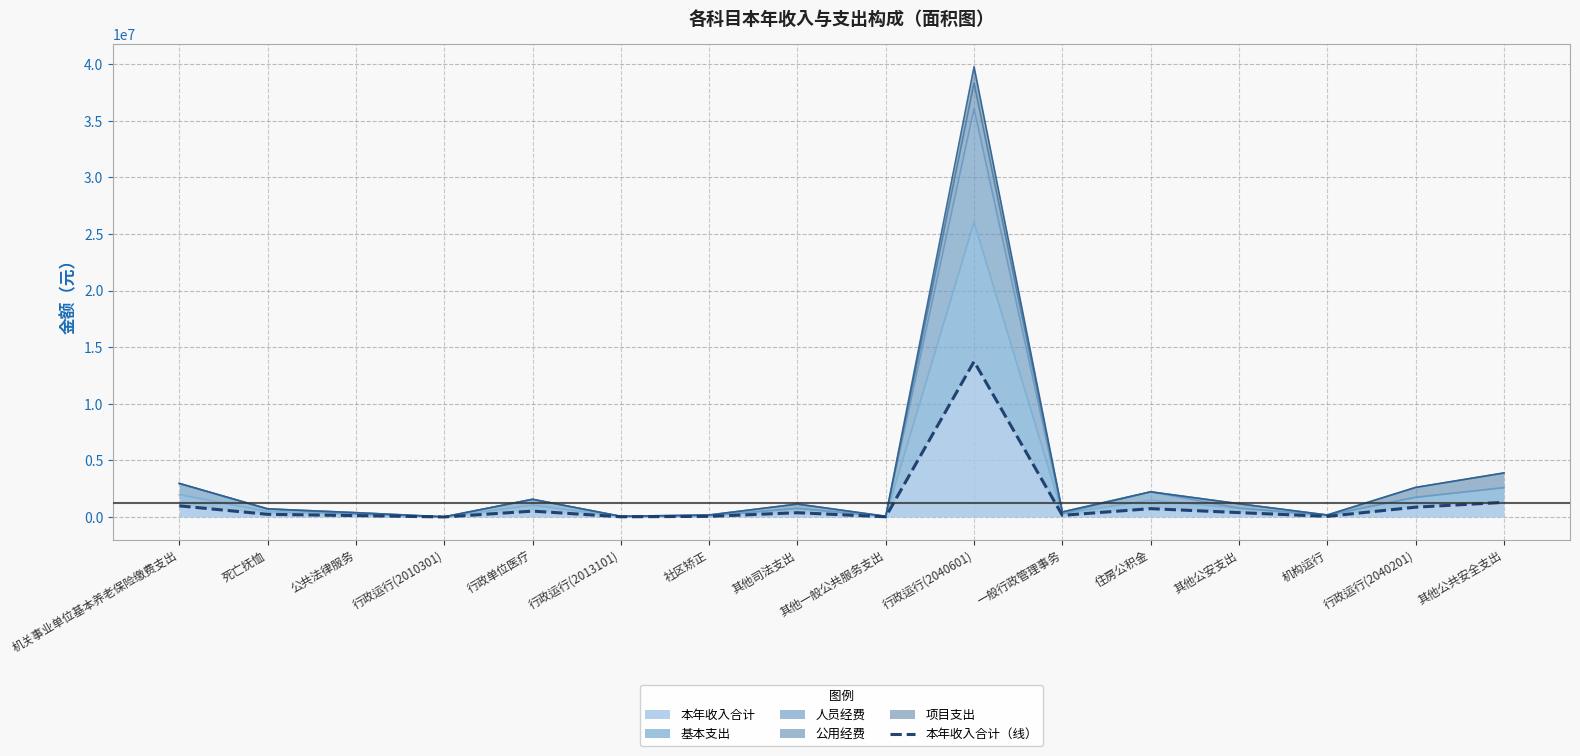

What is the label of the 15th point from the right?

死亡抚恤